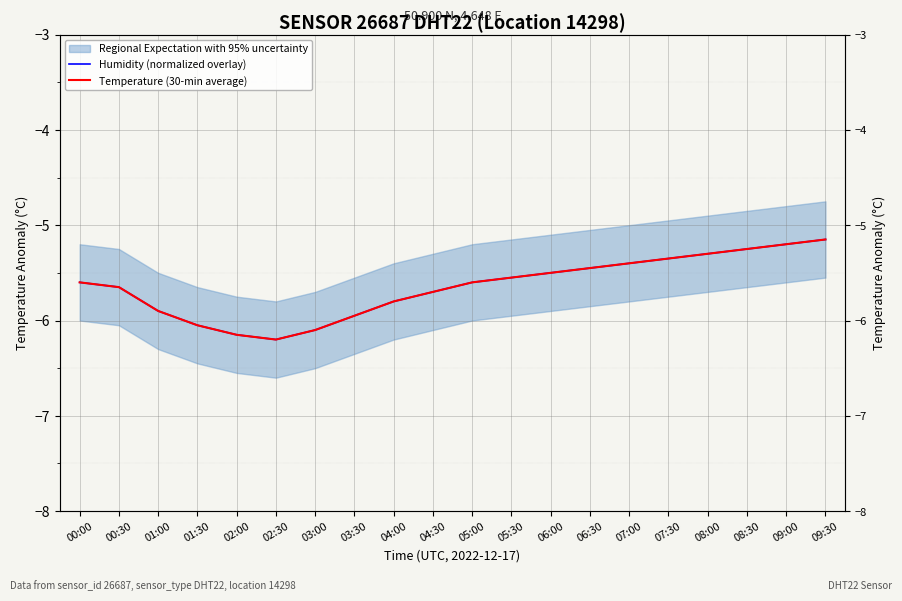

What is the sum of the Humidity (normalized overlay) values at 08:00 and 03:00?

-11.4